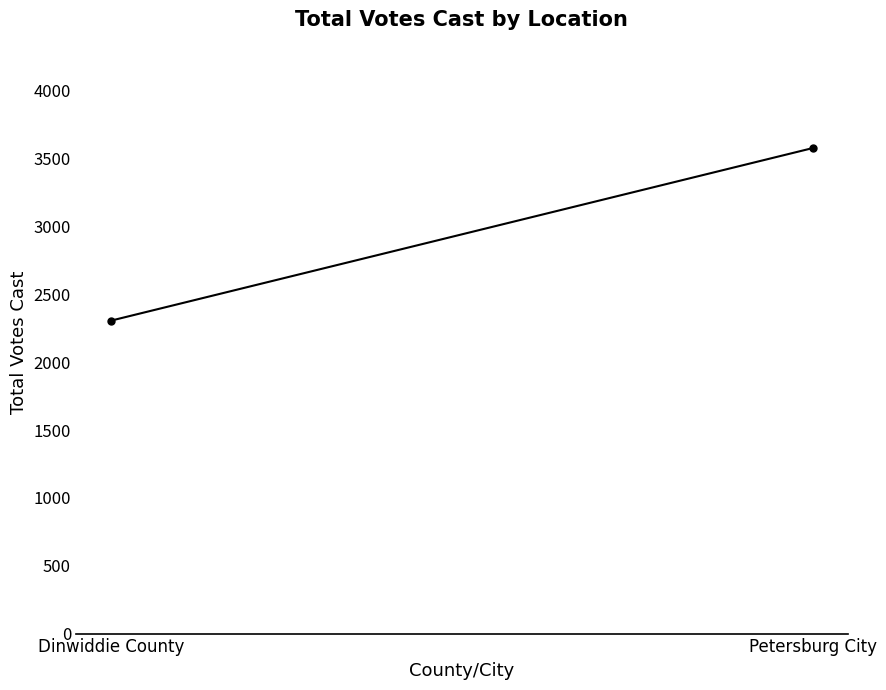

Rank the categories by value from highest to lowest.

Petersburg City, Dinwiddie County